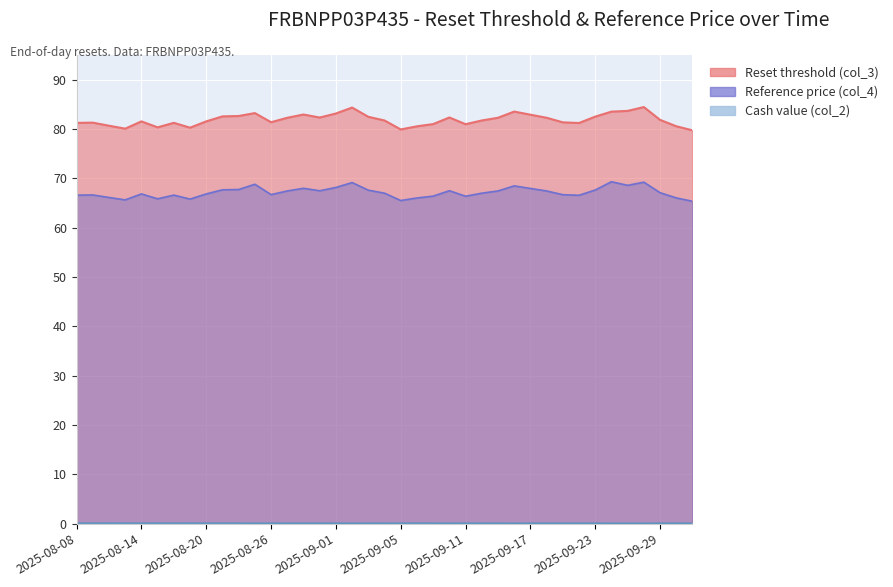

Is the value of Reference price (col_4) at 2025-08-29 greater than the value of Cash value (col_2) at 2025-08-08?

Yes